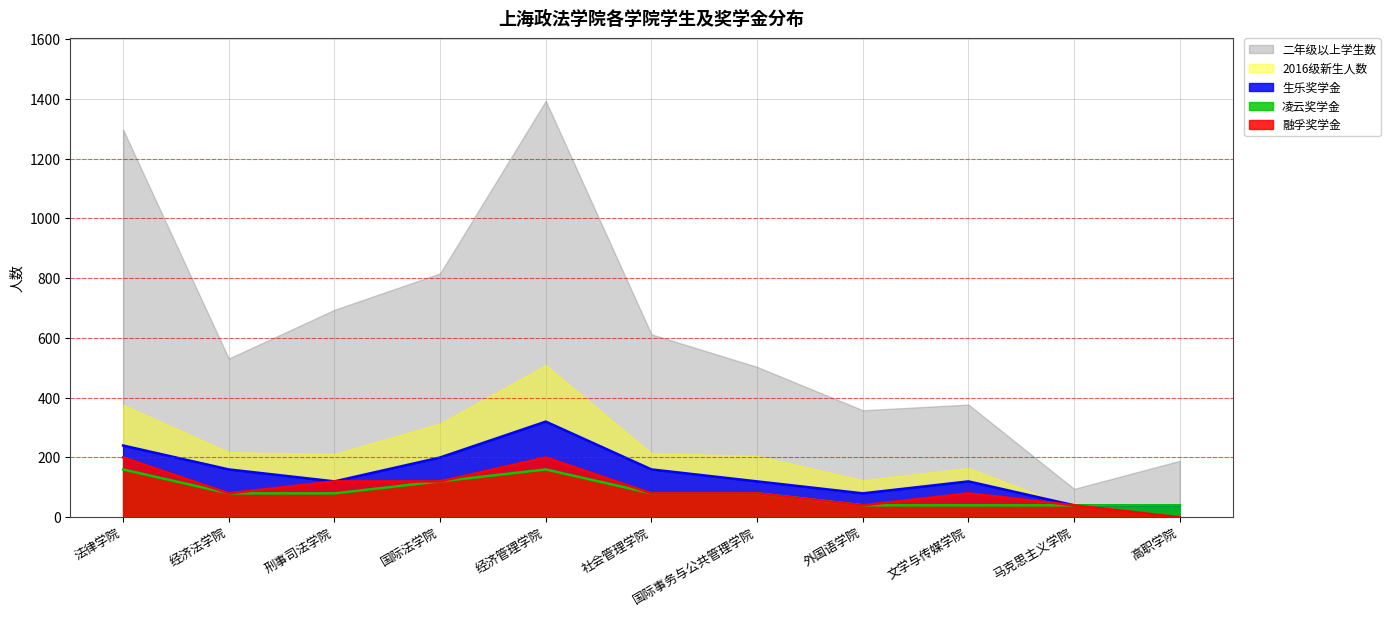

How many interior local peaks does the 2016级新生人数 series have?

2